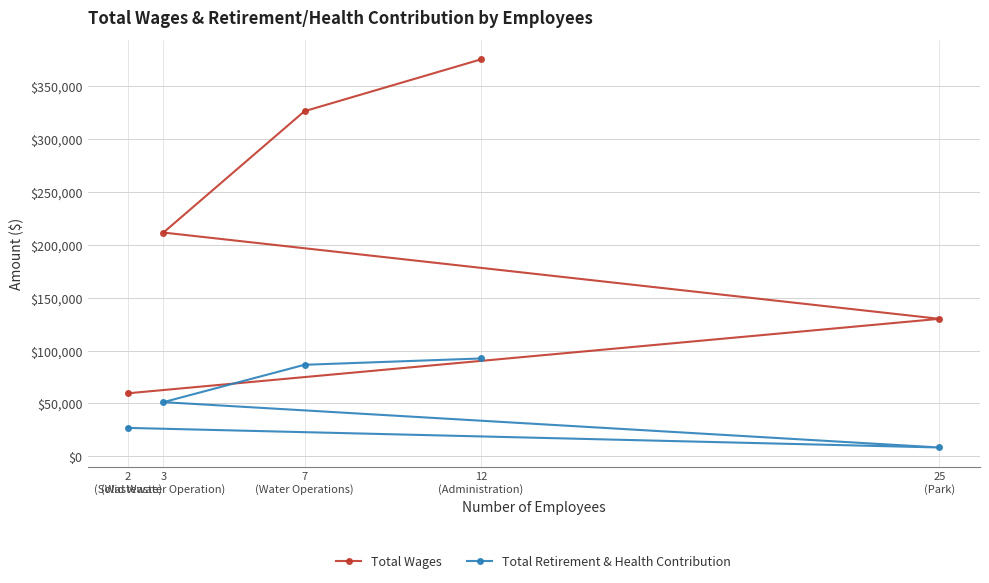

Is it true that Total Wages equals 375508 at 12
(Administration)?

True